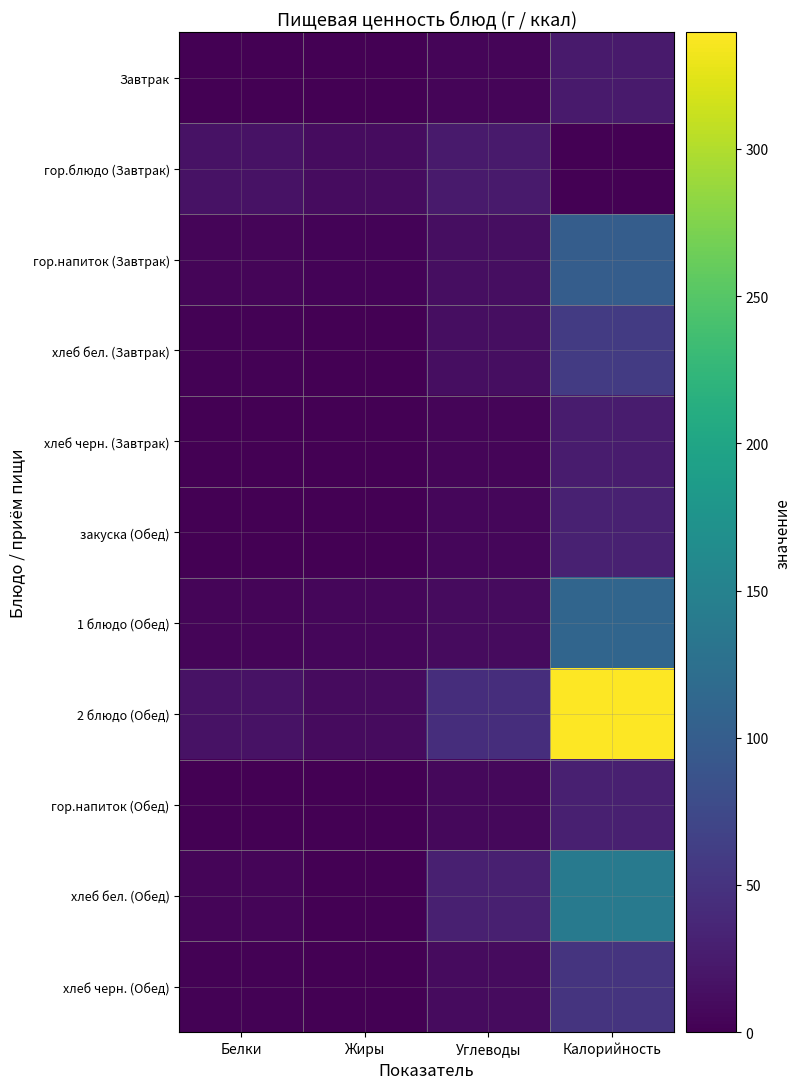

At which category does the chart reach its peak across all series?

Калорийность